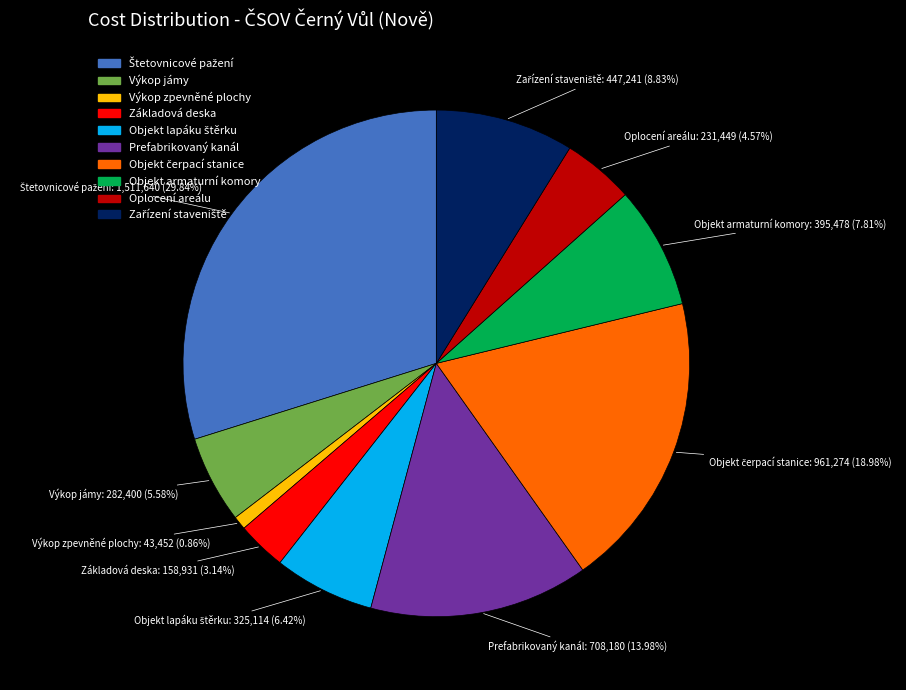

Does Výkop jámy account for over 50% of the chart?

No